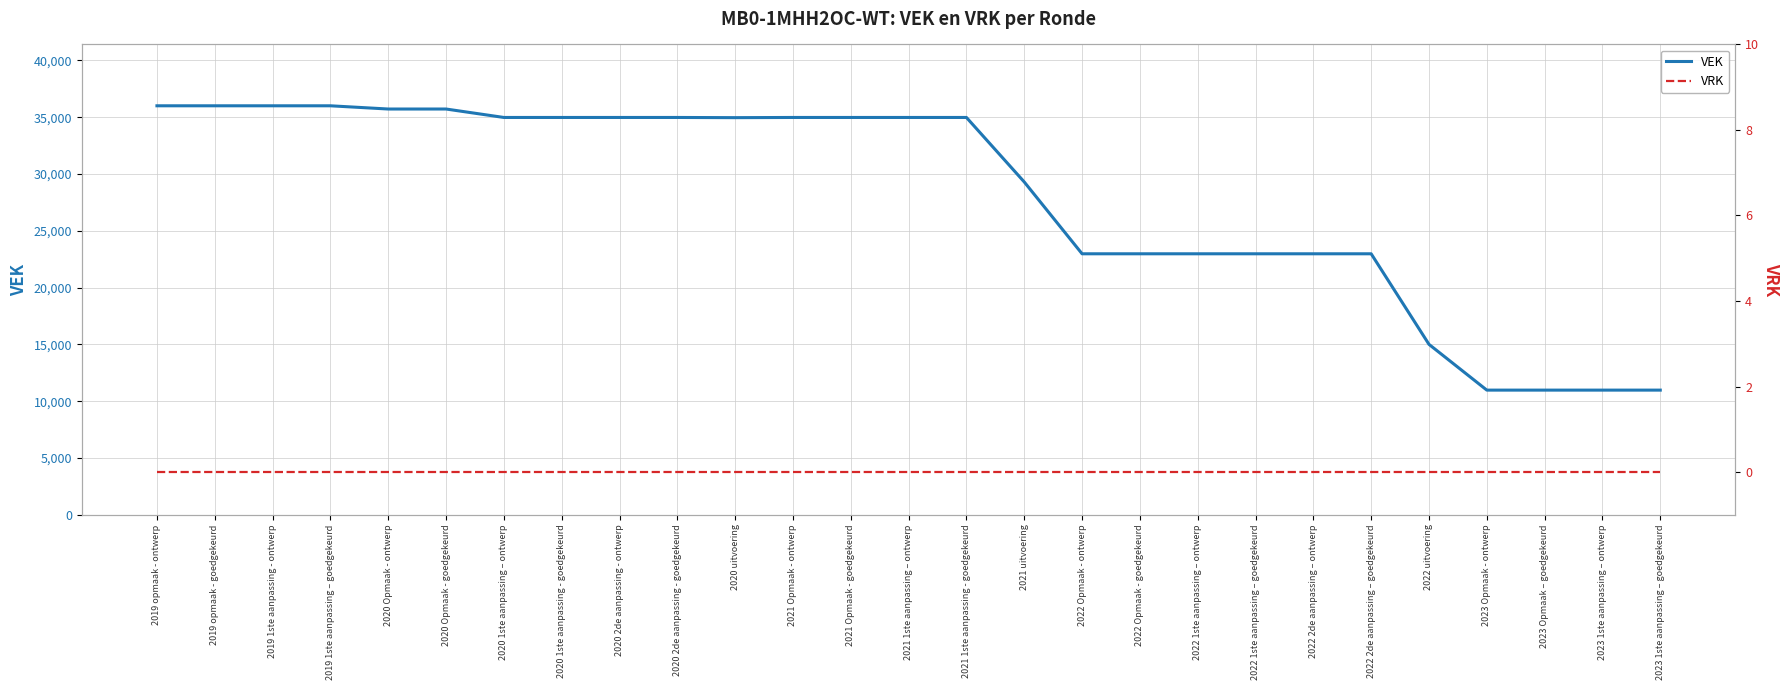

List the series in order of their peak value, lowest first.

VRK, VEK